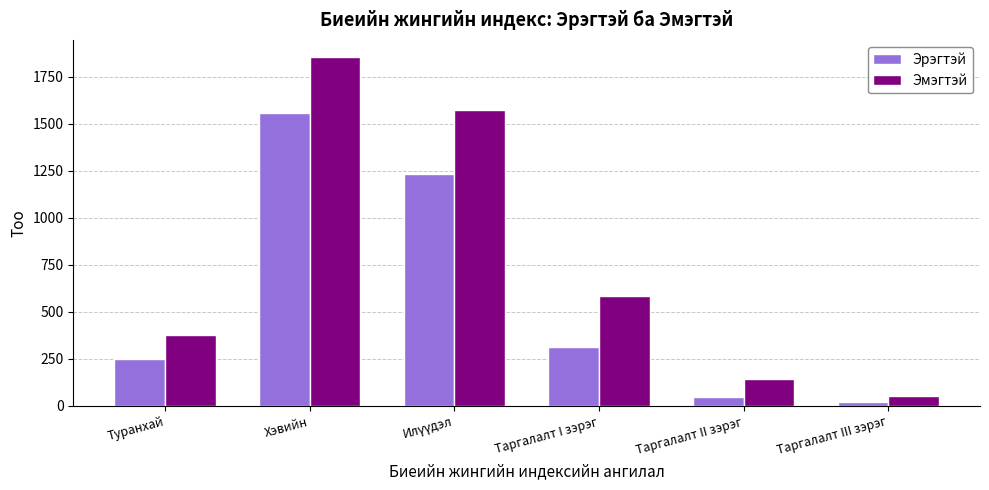

What is the smallest value displayed?

19